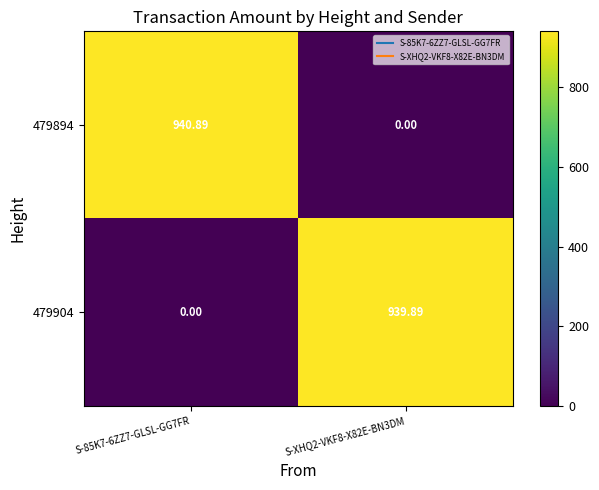

Rank the series by their average value, from highest to lowest.

479894, 479904